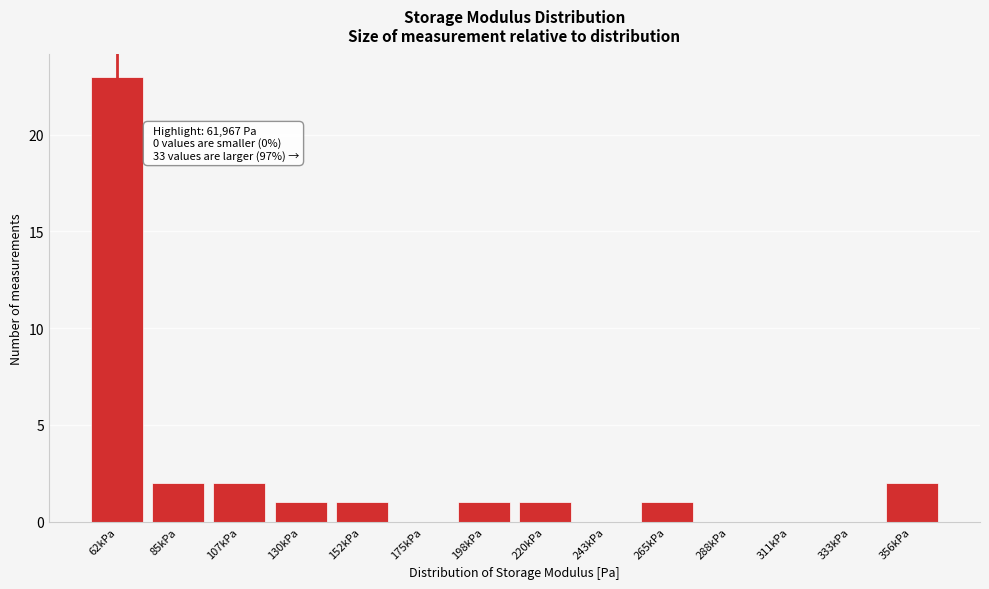

Approximately how many times larger is the value at 220kPa compared to 356kPa?

0.5